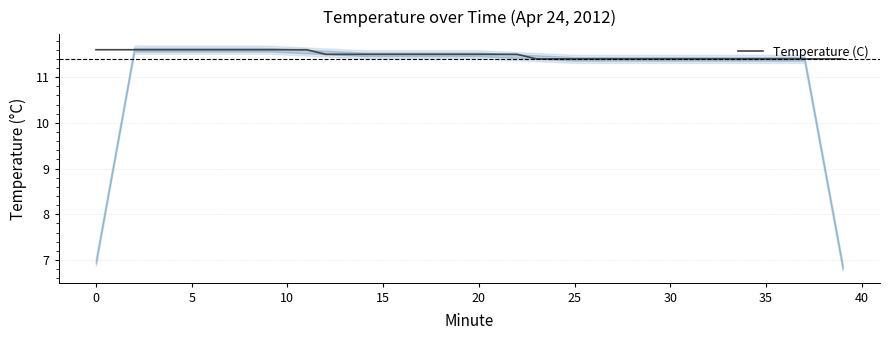

What is the difference between the values at 0 and 37?

0.2